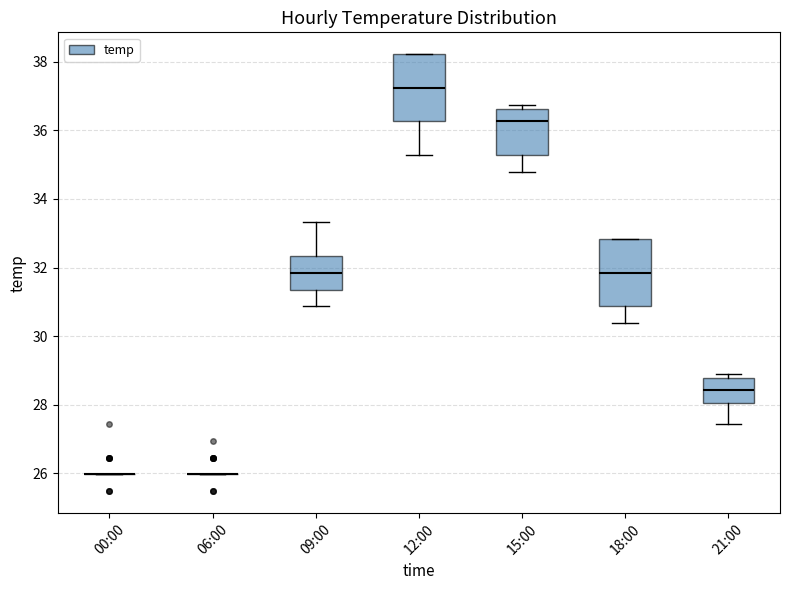

Where is the lower edge of the box for 12:00 on the y-axis? The values are not printed on the chart, so give them approximately, as read against the axis.

36.2